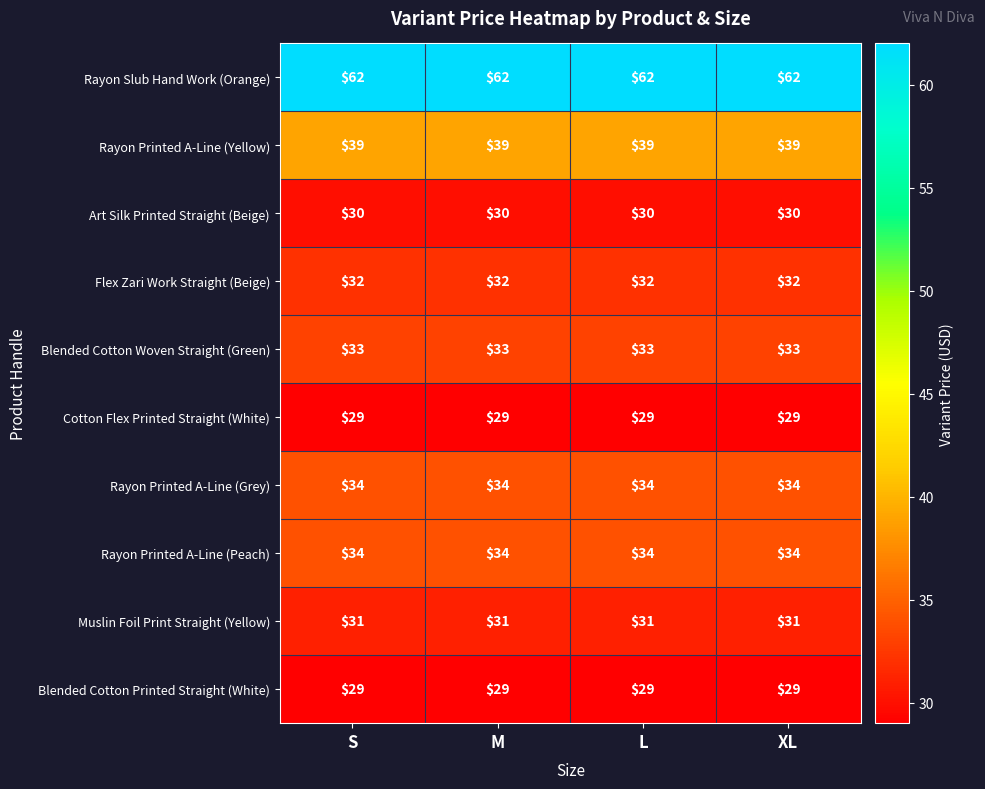

What is the difference between the highest and lowest values at M?

33